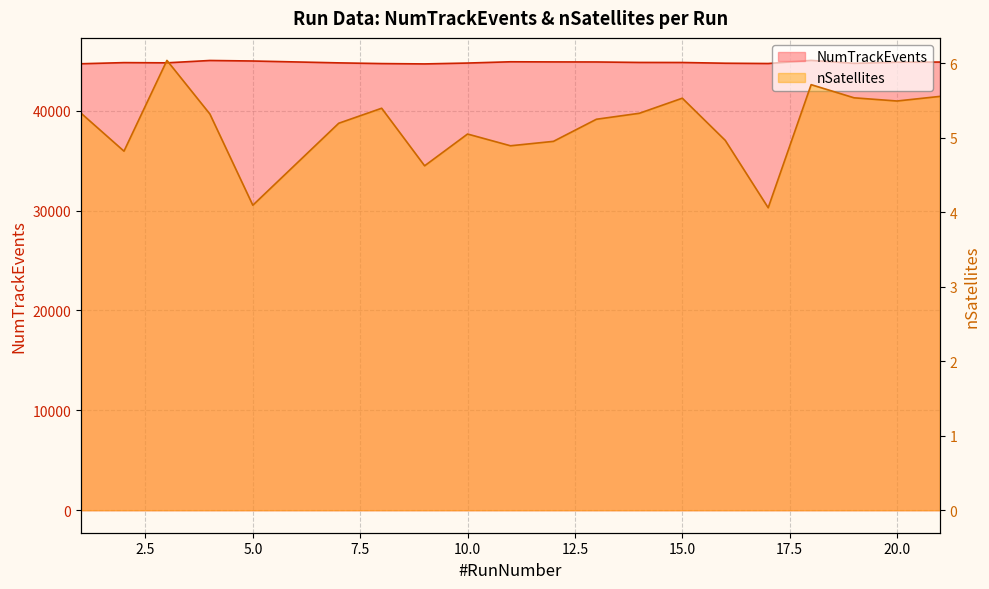

True or false: NumTrackEvents and nSatellites intersect in this chart.

False